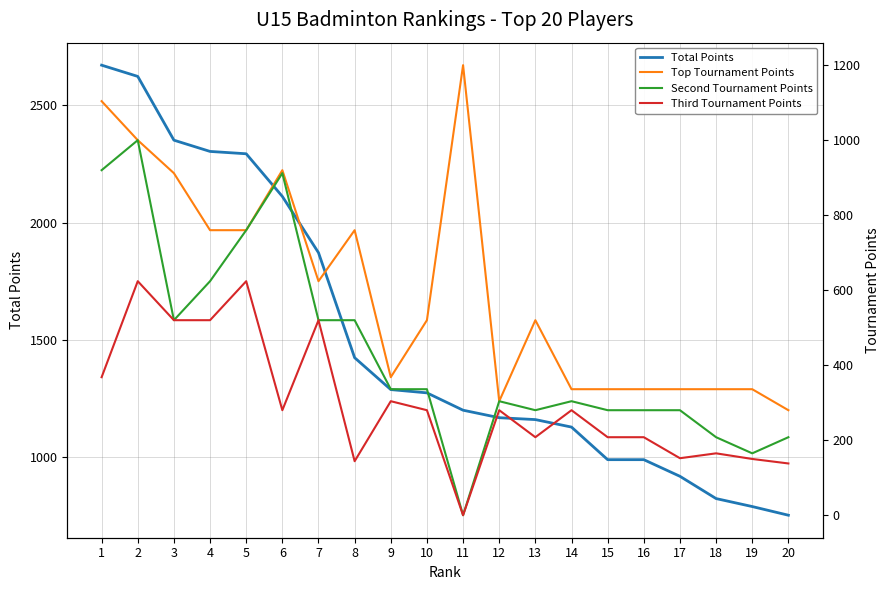

Is the value of Second Tournament Points at 11 greater than the value of Third Tournament Points at 1?

No